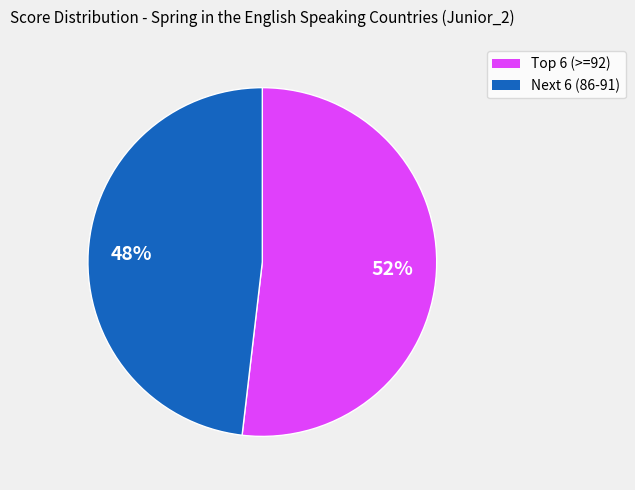

Is there any slice that represents more than half of the pie?

Yes